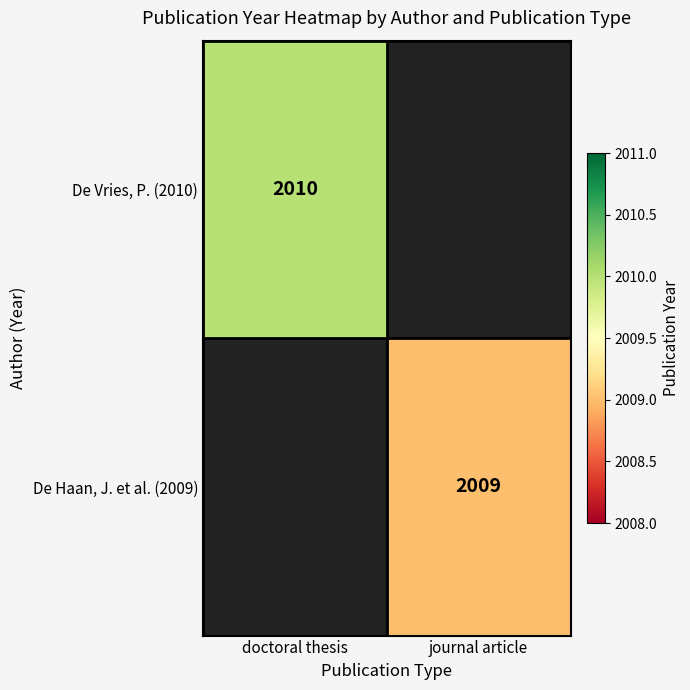

The De Vries, P. (2010) series shows 3158.2 at doctoral thesis. True or false?

False